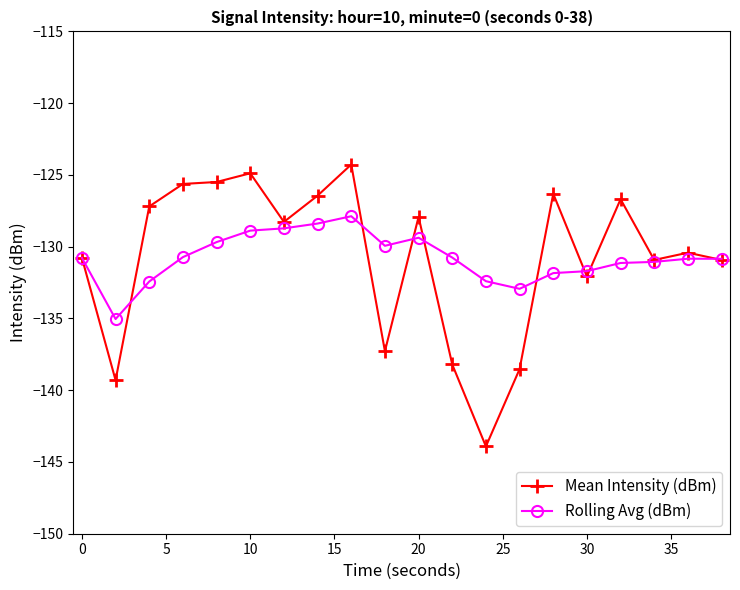

Rank the series by their maximum value, from lowest to highest.

Rolling Avg (dBm), Mean Intensity (dBm)